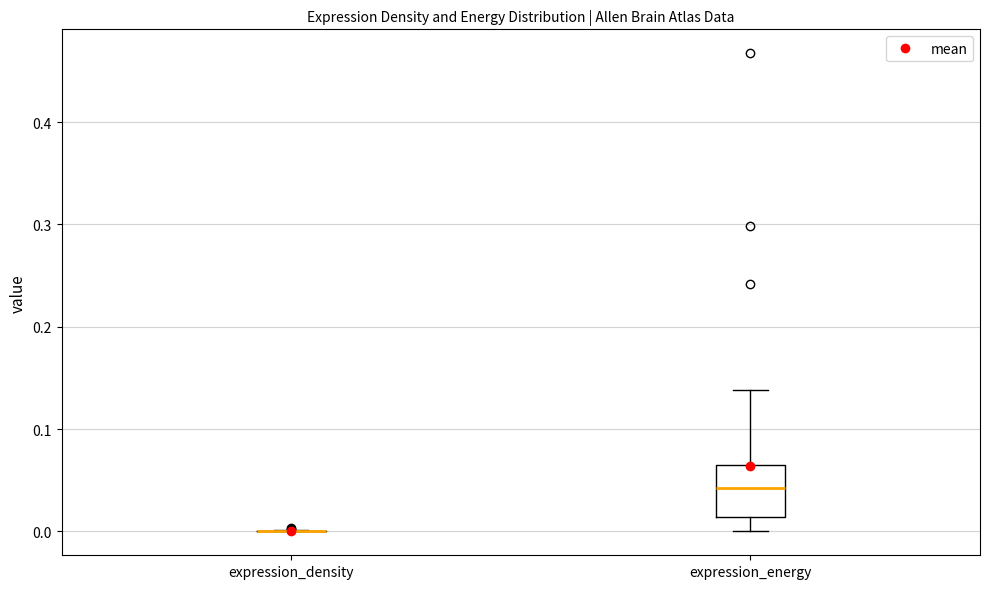

Which box is the tallest, from its lower edge to its upper edge?

expression_energy